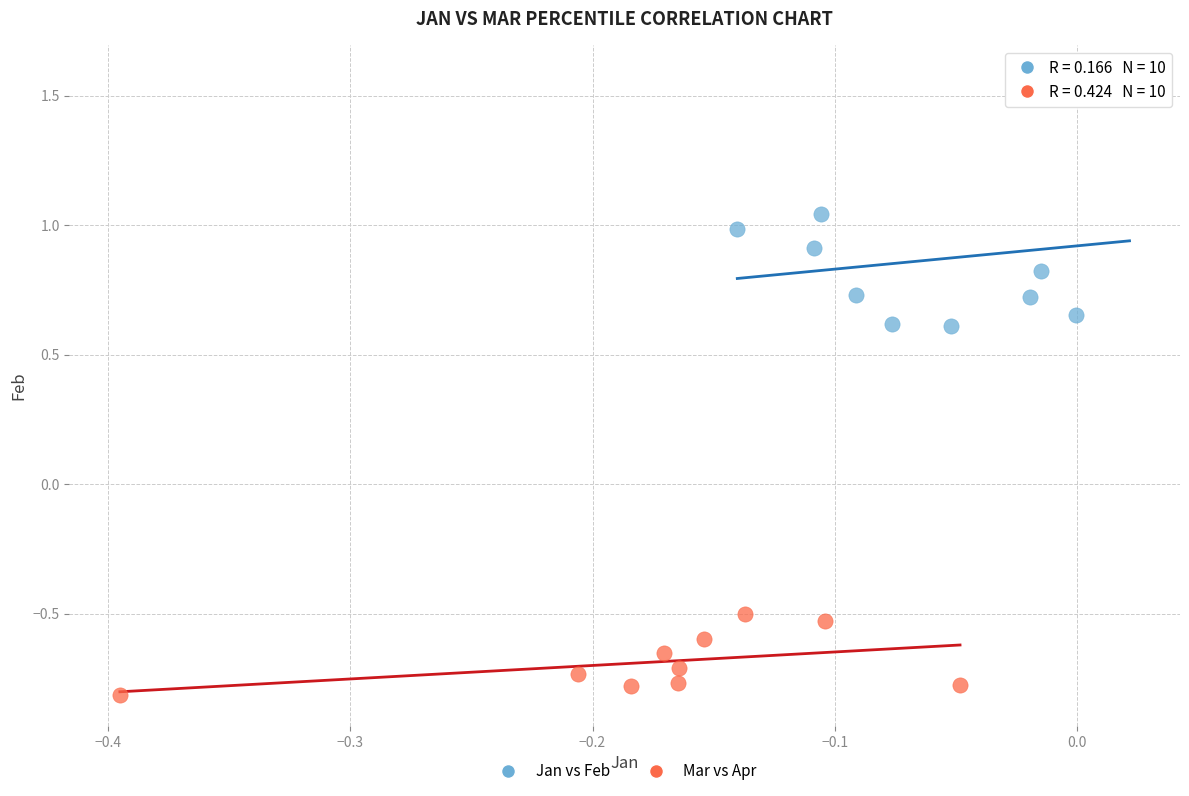

What are all the series names shown in the legend?

Jan vs Feb, Mar vs Apr